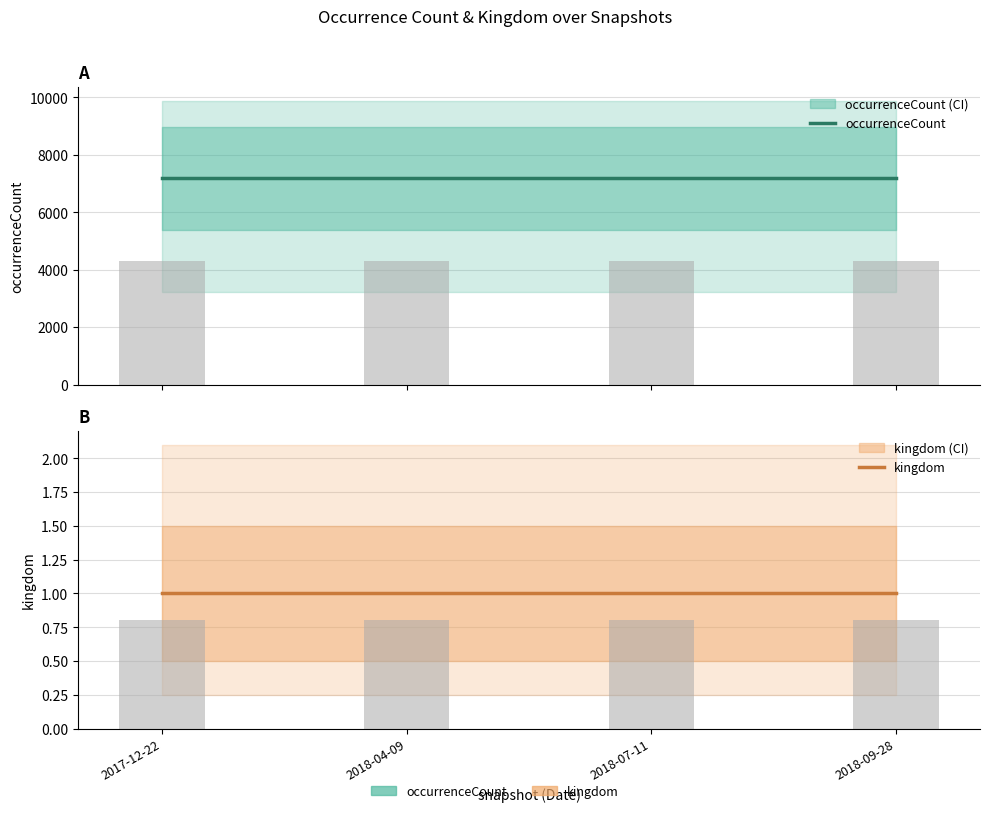

What are all the series names shown in the legend?

occurrenceCount, kingdom